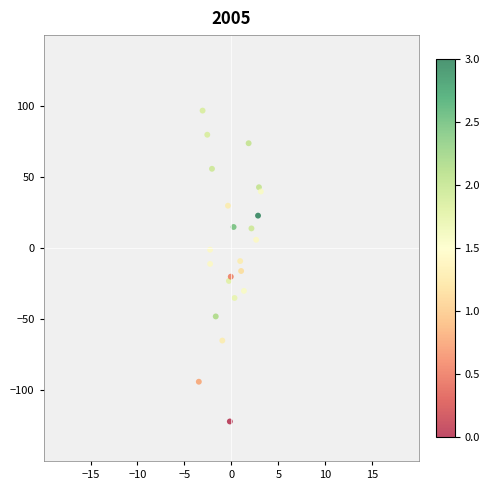

What is the range of X values (max minus min)?

6.6